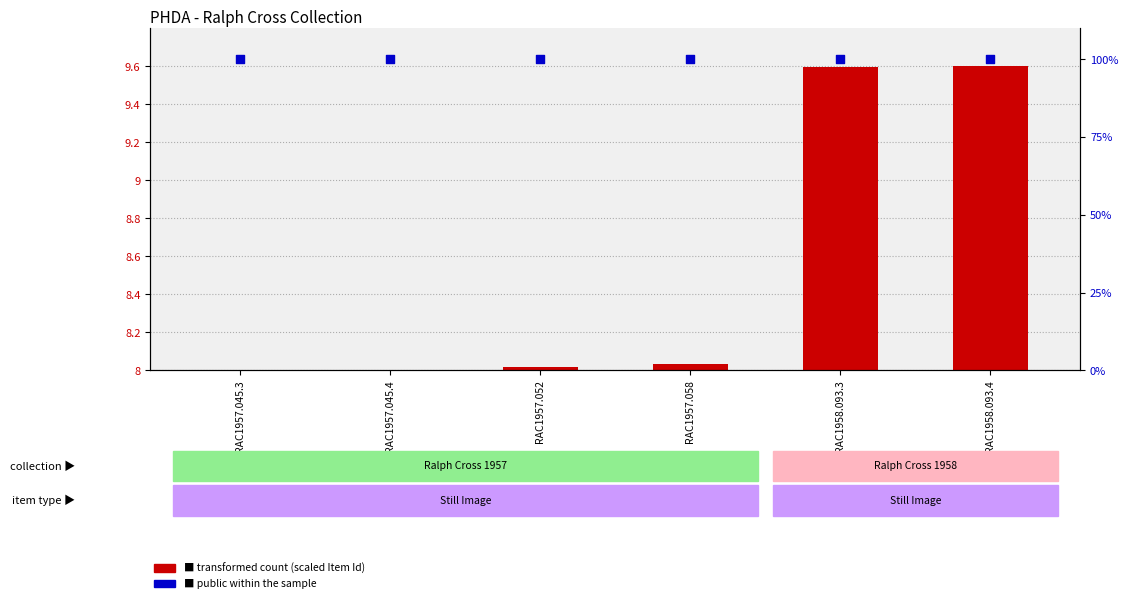

What is the total value across all series at RAC1957.045.3?

100.0